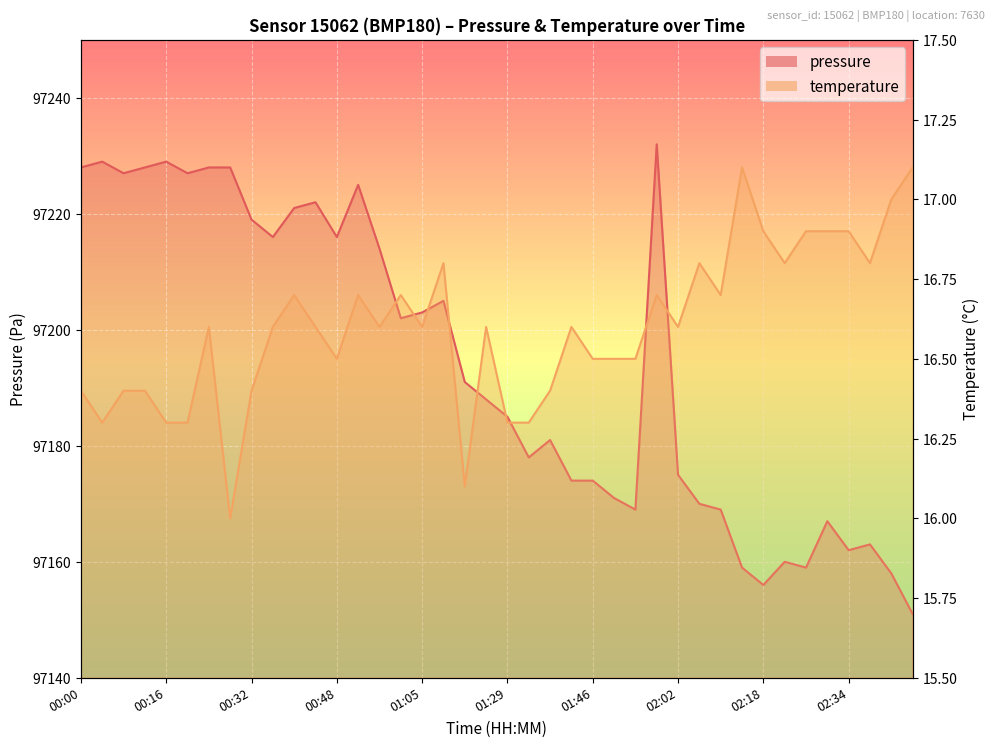

Which label corresponds to the largest value in the chart?

01:58